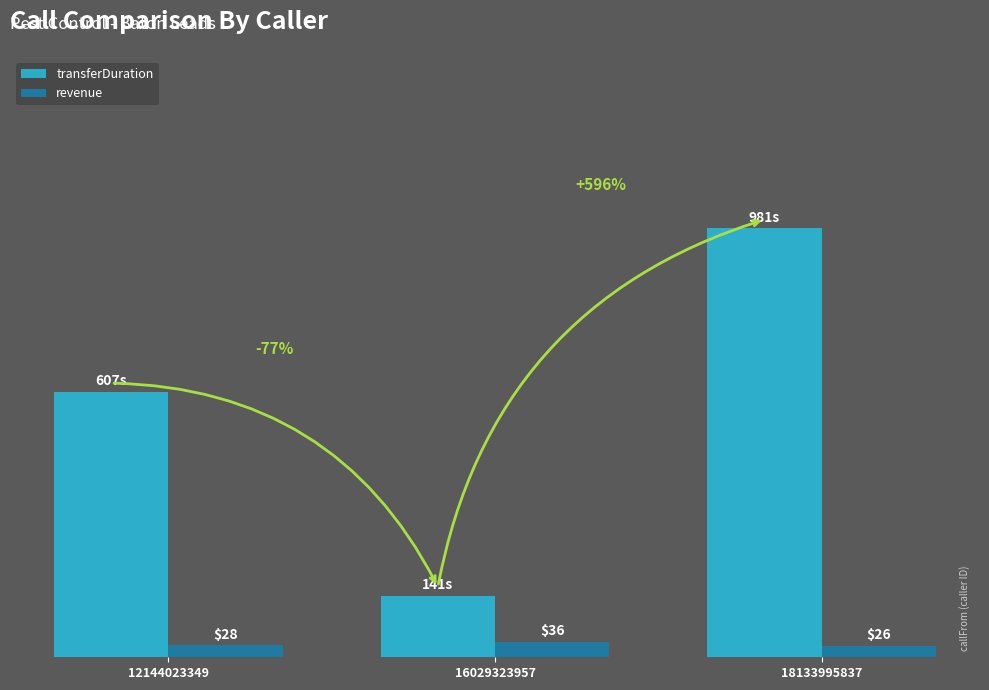

Between 12144023349 and 16029323957, which series saw the biggest shift?

transferDuration